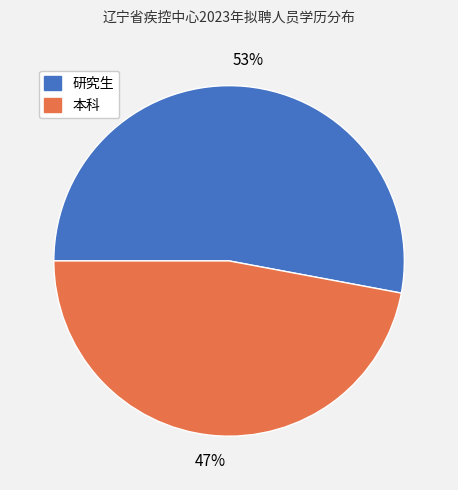

Rank the categories by value from lowest to highest.

本科, 研究生